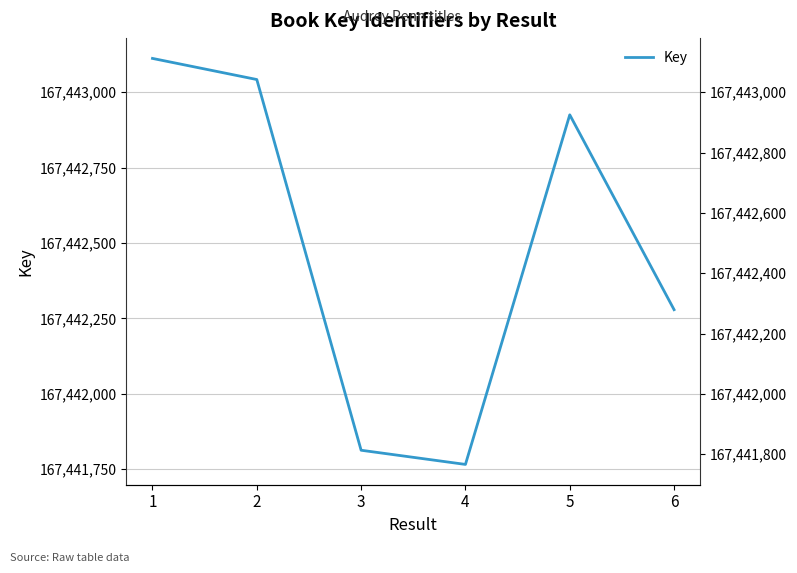

At which label does the data first exceed 167442925?

1